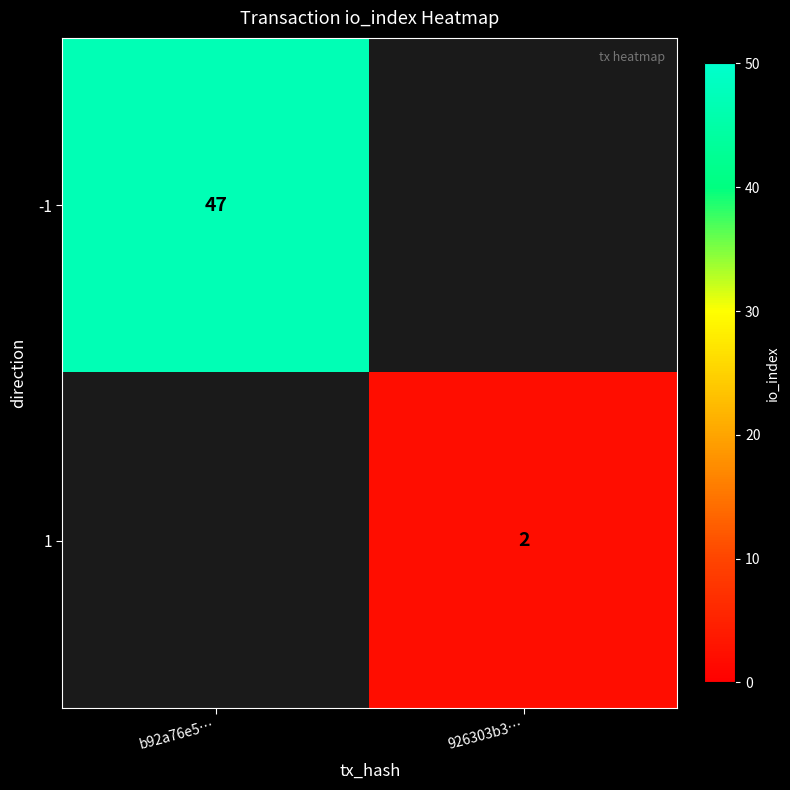

How many data points does each series have?

2